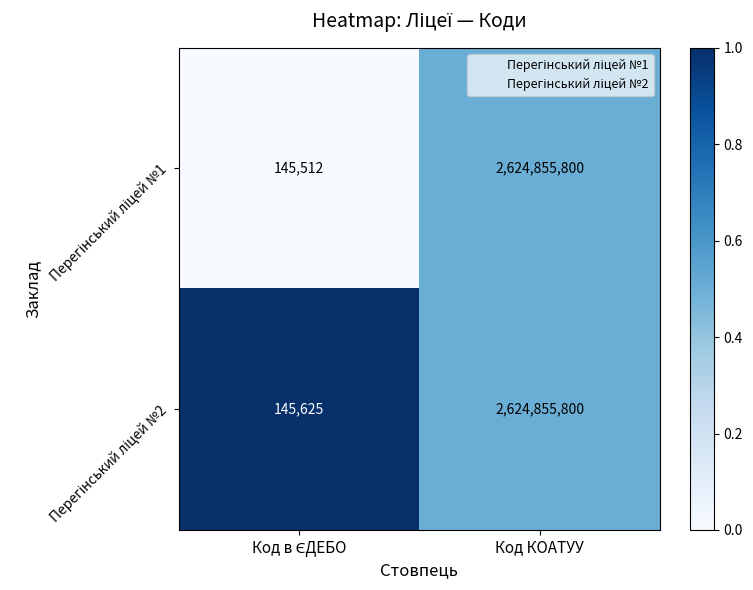

At which category does the chart reach its peak across all series?

Код КОАТУУ